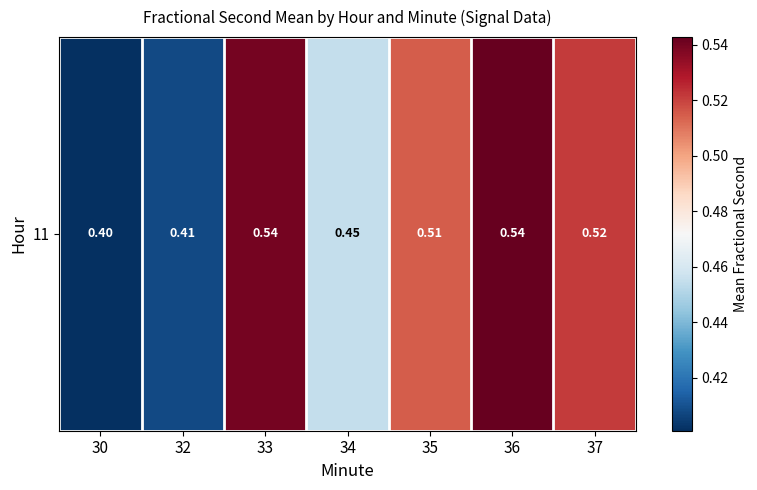

What is the difference between the maximum and second lowest values?

0.1